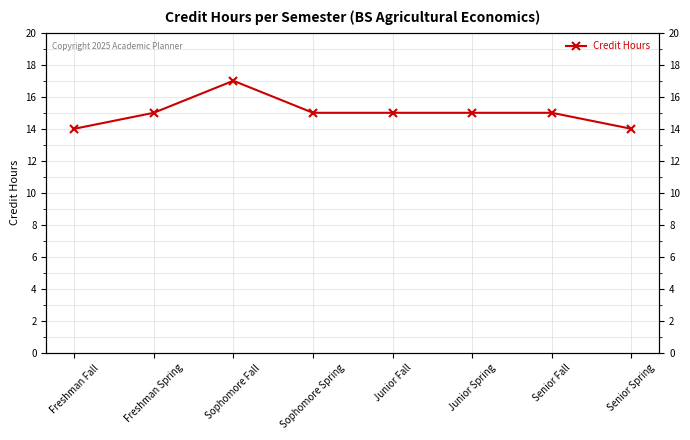

Count the number of categories in the chart.

8